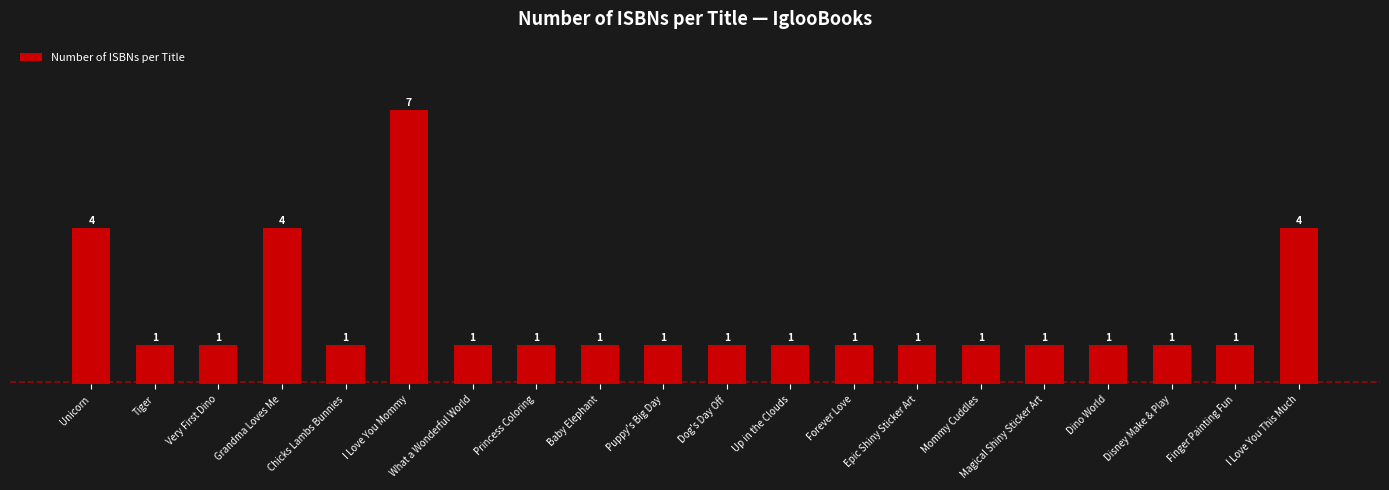

How many bars are there in total?

20